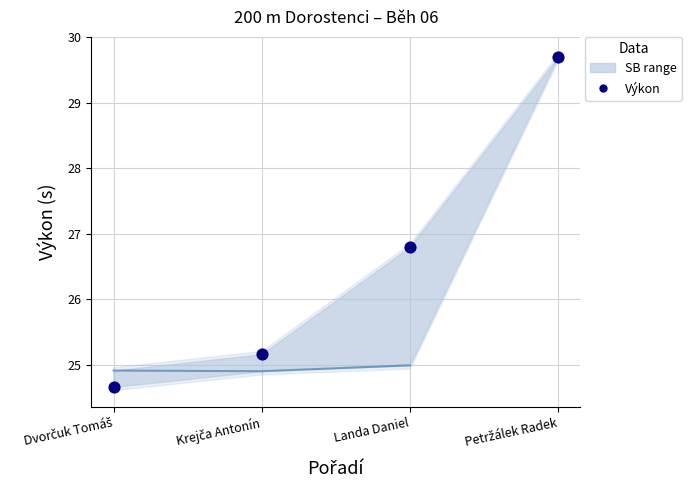

Between Krejča Antonín and Dvorčuk Tomáš, which is larger?

Krejča Antonín